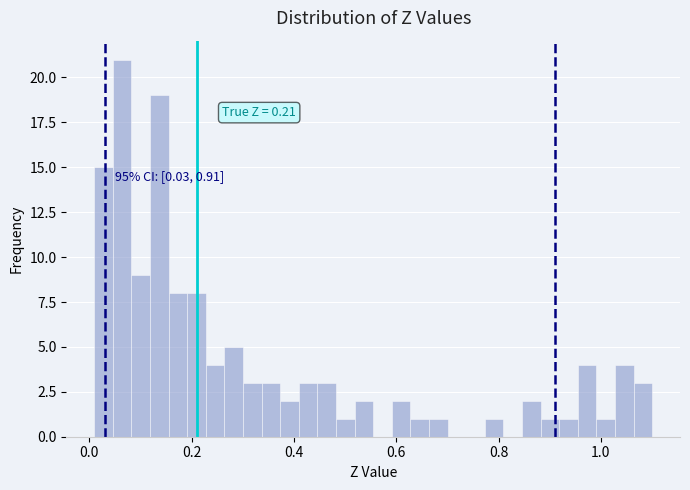

Read against the x-axis, roughly where is the centre of the tallest bar?

0.06